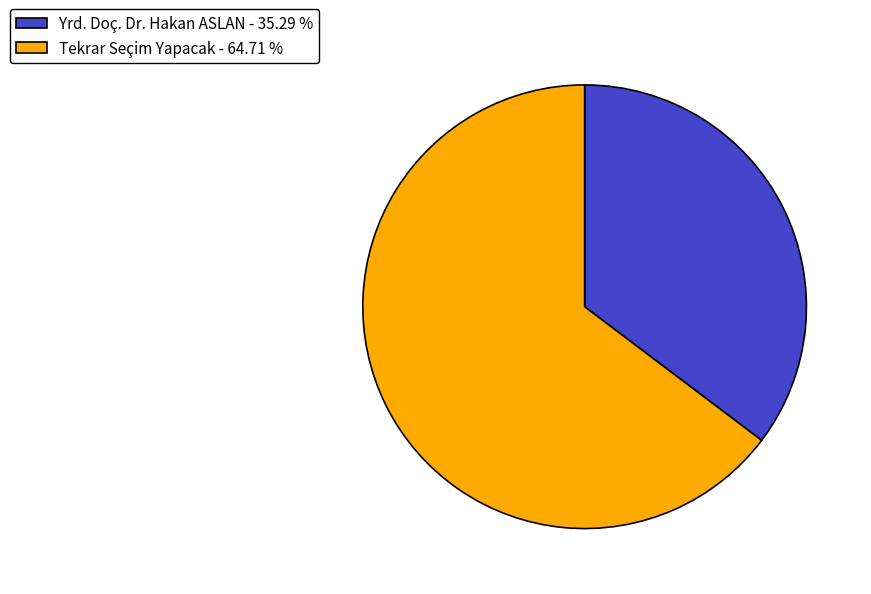

Is the sum of Tekrar Seçim Yapacak - 64.71 % and Yrd. Doç. Dr. Hakan ASLAN - 35.29 % greater than half?

Yes